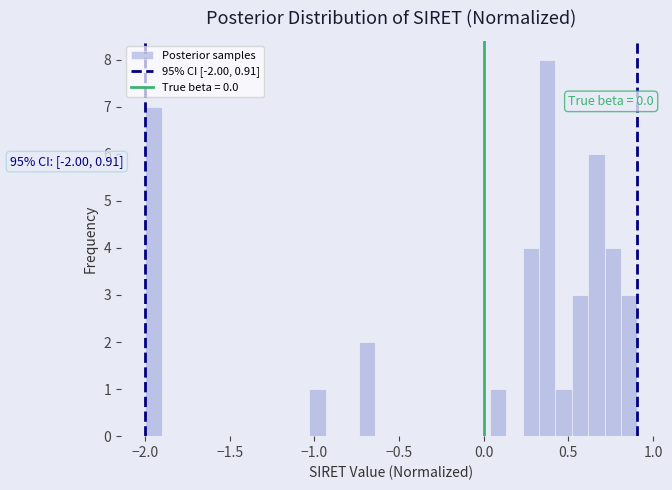

Read against the x-axis, roughly where is the centre of the tallest bar?

0.35